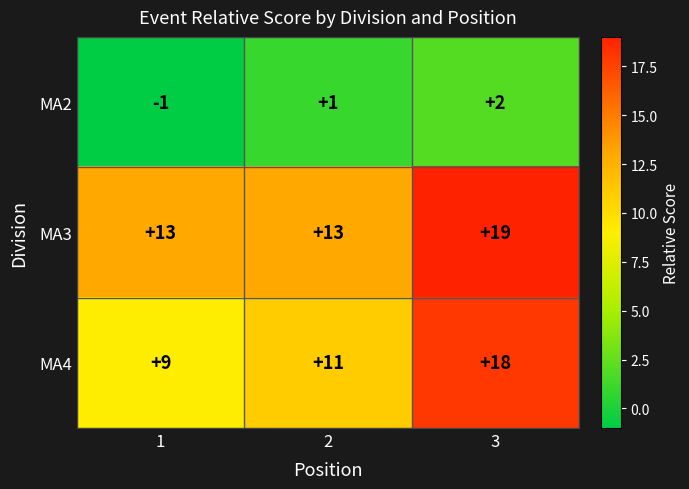

True or false: MA3 has a value of 13 at 1.

True